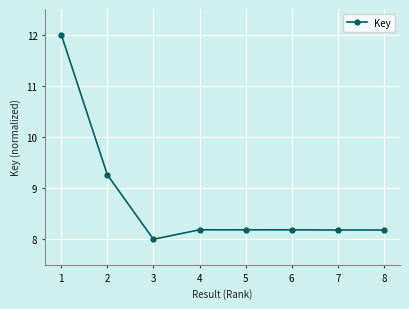

True or false: there are more than 0 points higher than both neighbors.

True